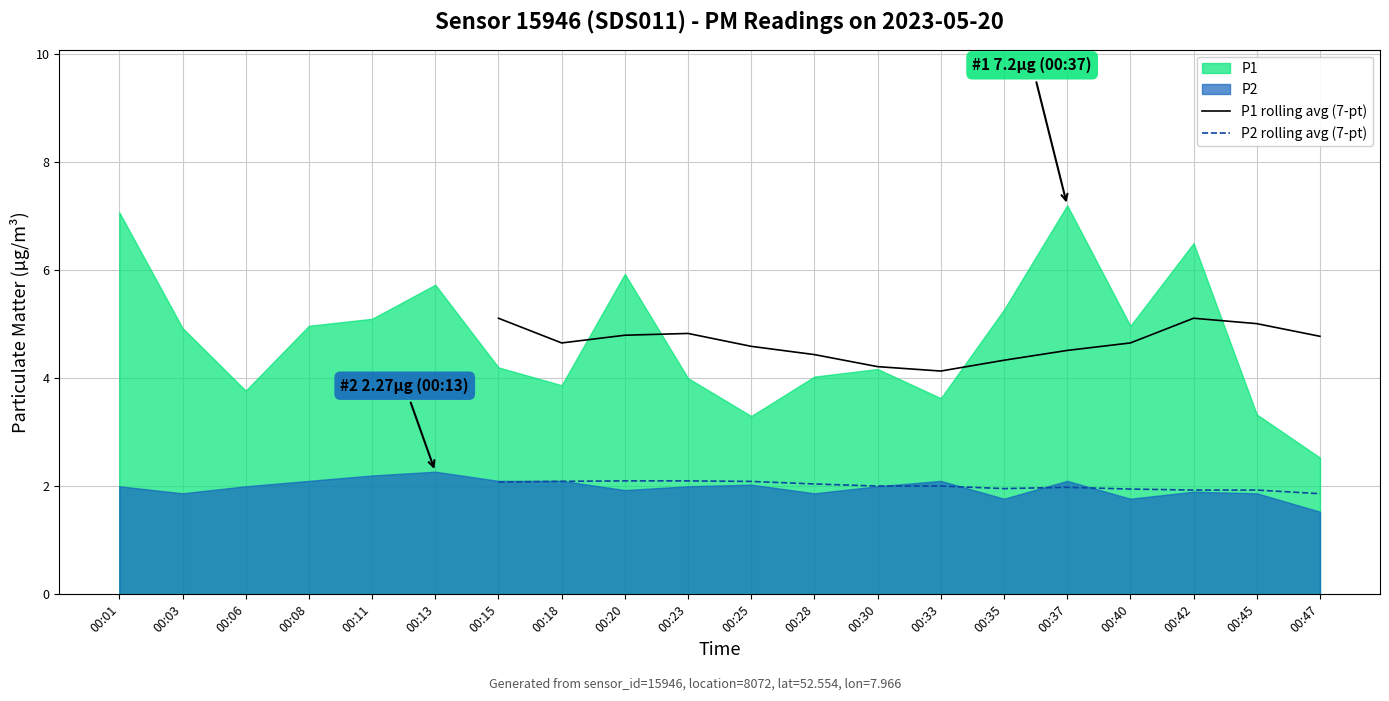

How many data points in P2 rolling avg (7-pt) are less than 2?

6